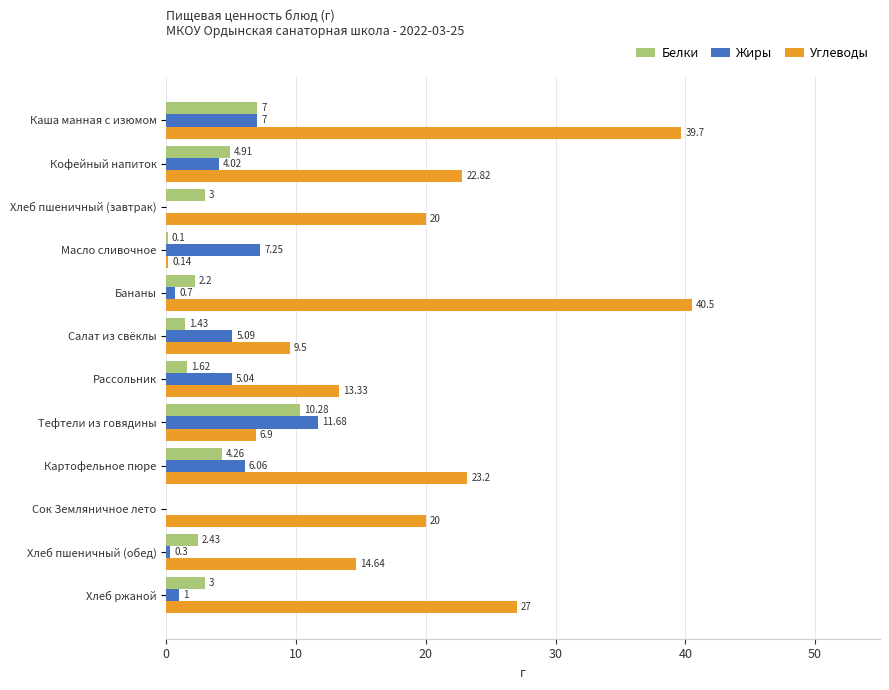

Which category has the highest value in the Углеводы series?

Бананы